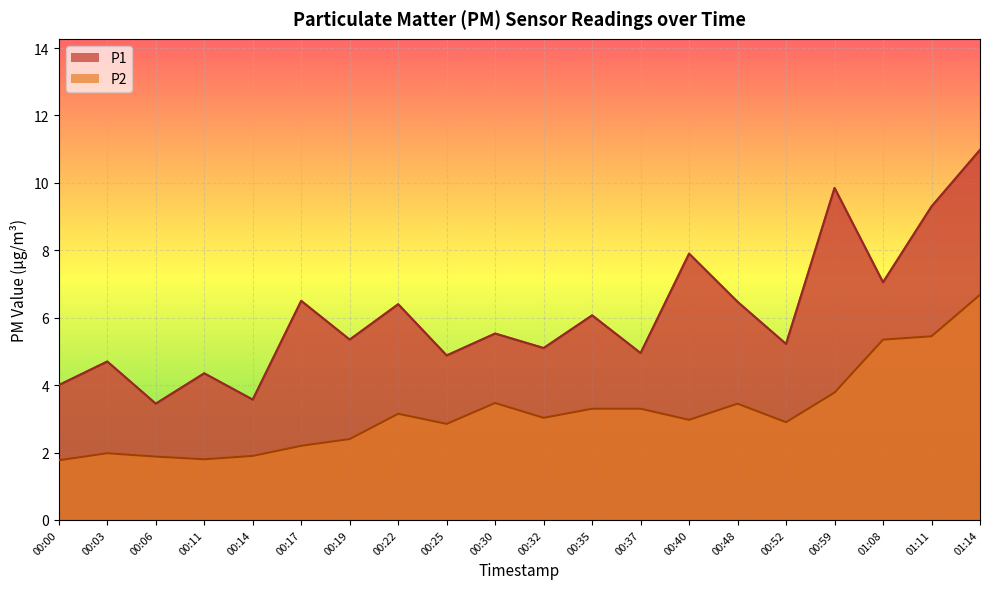

Reading left to right, transcribe all the data shown in this chart.

P1: 00:00=4.0	00:03=4.7	00:06=3.5	00:11=4.3	00:14=3.6	00:17=6.5	00:19=5.3	00:22=6.4	00:25=4.9	00:30=5.5	00:32=5.1	00:35=6.1	00:37=5.0	00:40=7.9	00:48=6.5	00:52=5.2	00:59=9.8	01:08=7.0	01:11=9.3	01:14=11.0
P2: 00:00=1.8	00:03=2.0	00:06=1.9	00:11=1.8	00:14=1.9	00:17=2.2	00:19=2.4	00:22=3.1	00:25=2.9	00:30=3.5	00:32=3.0	00:35=3.3	00:37=3.3	00:40=3.0	00:48=3.5	00:52=2.9	00:59=3.8	01:08=5.3	01:11=5.5	01:14=6.7